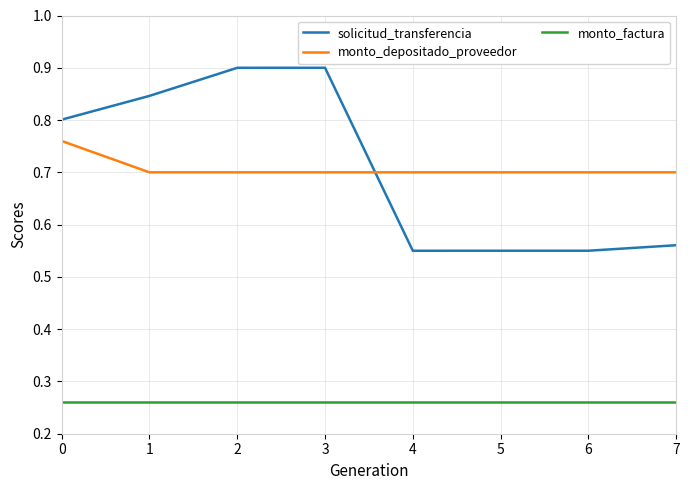

Does the chart have visible grid lines?

Yes